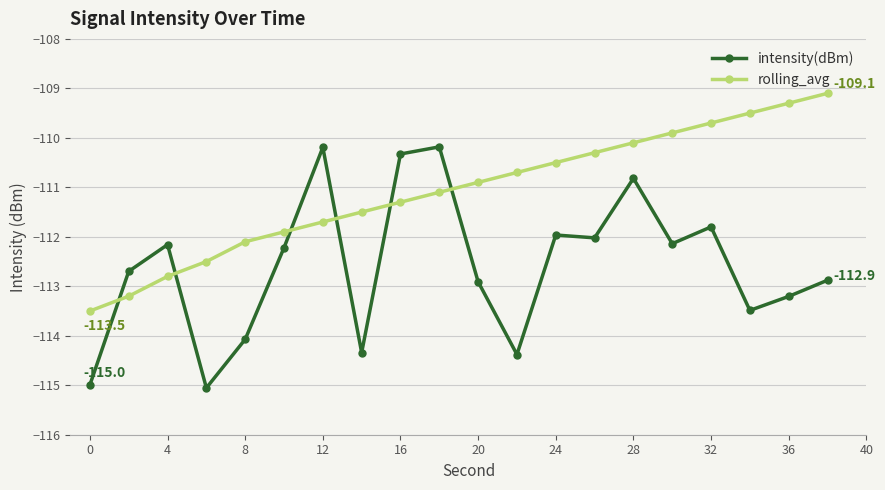

True or false: intensity(dBm) and rolling_avg cross at least once.

True